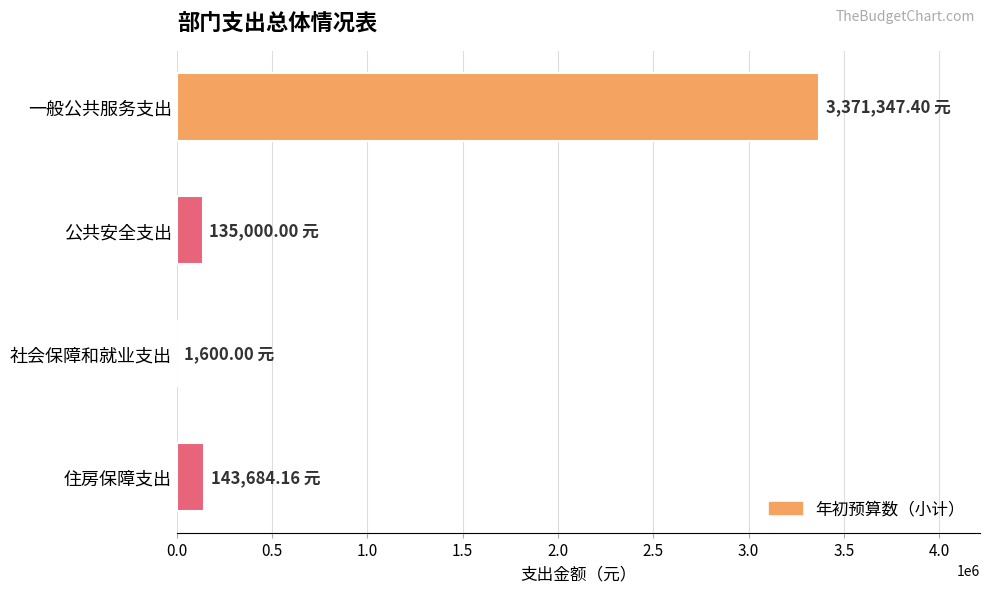

Which category has the highest value across all series?

一般公共服务支出